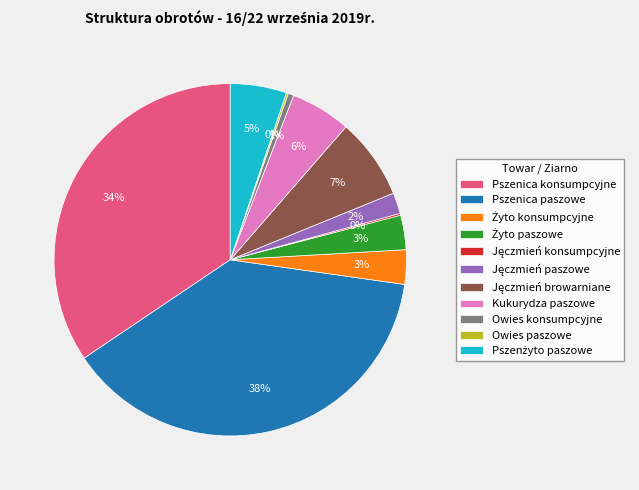

What is the largest slice in the pie chart?

Pszenica paszowe